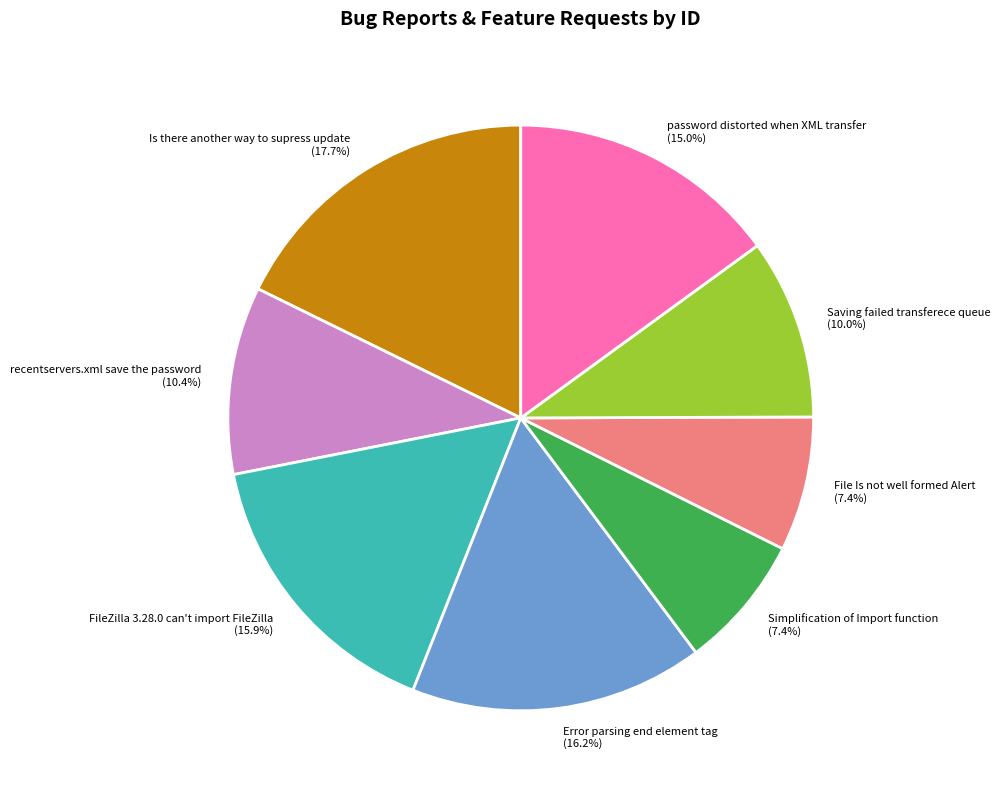

Count the number of slices in the pie.

8